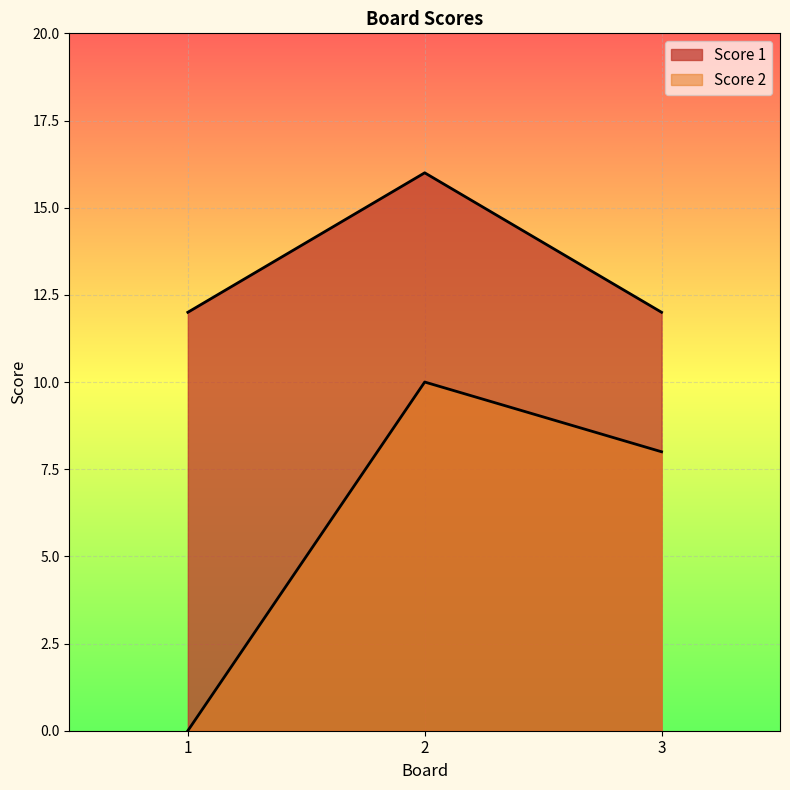

At how many categories does at least one series exceed 6?

3